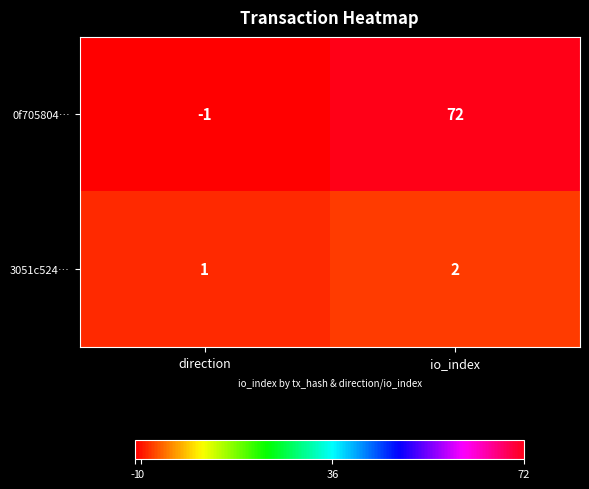

Which category has the highest value across all series?

io_index